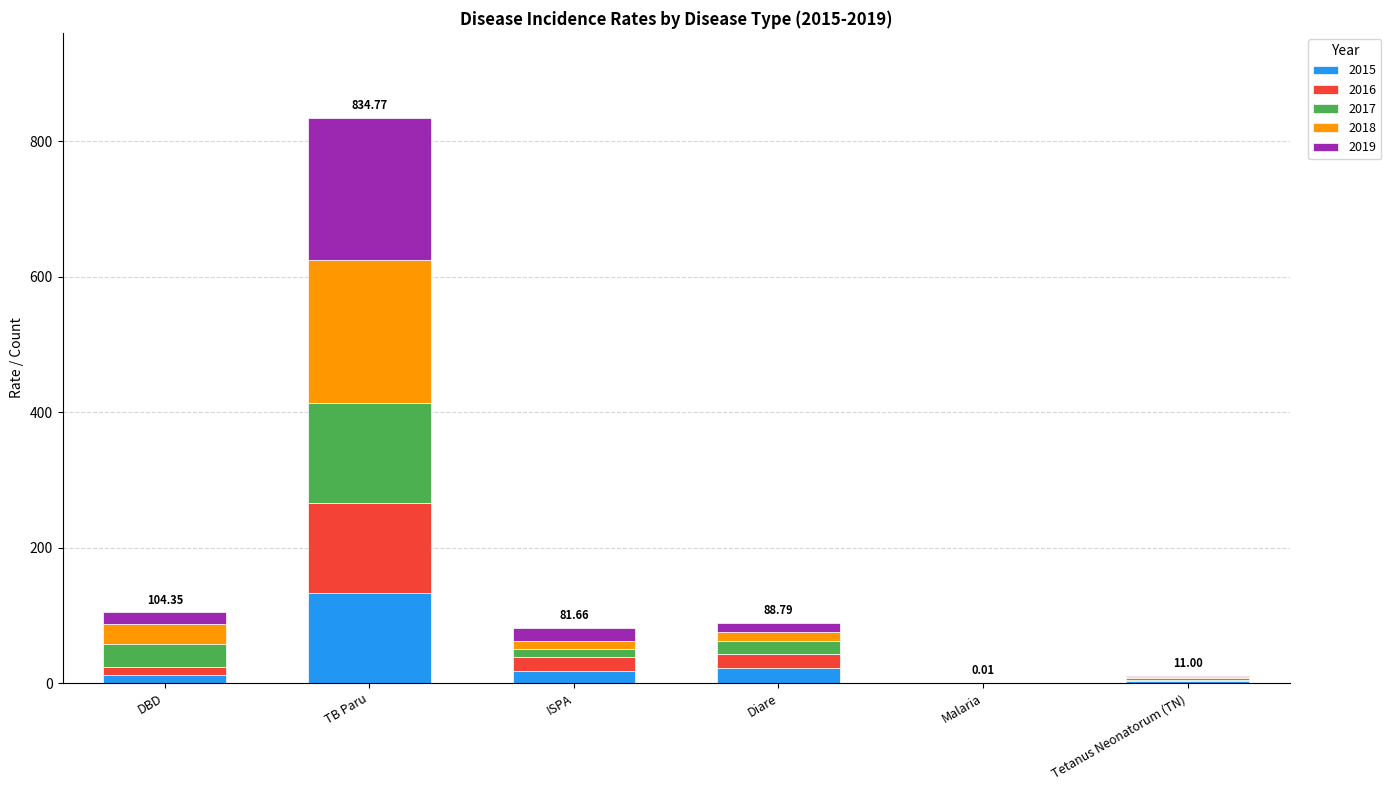

At which category is the sum across all series the highest?

TB Paru